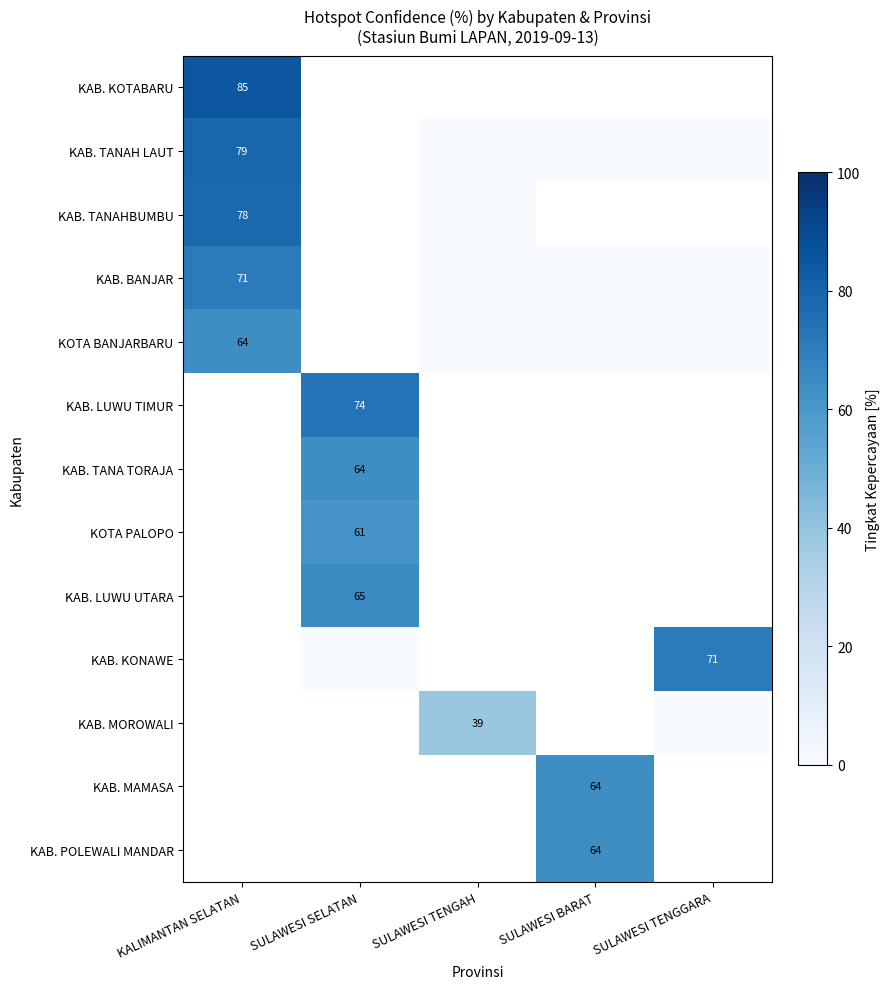

What is the greatest value displayed?

85.0